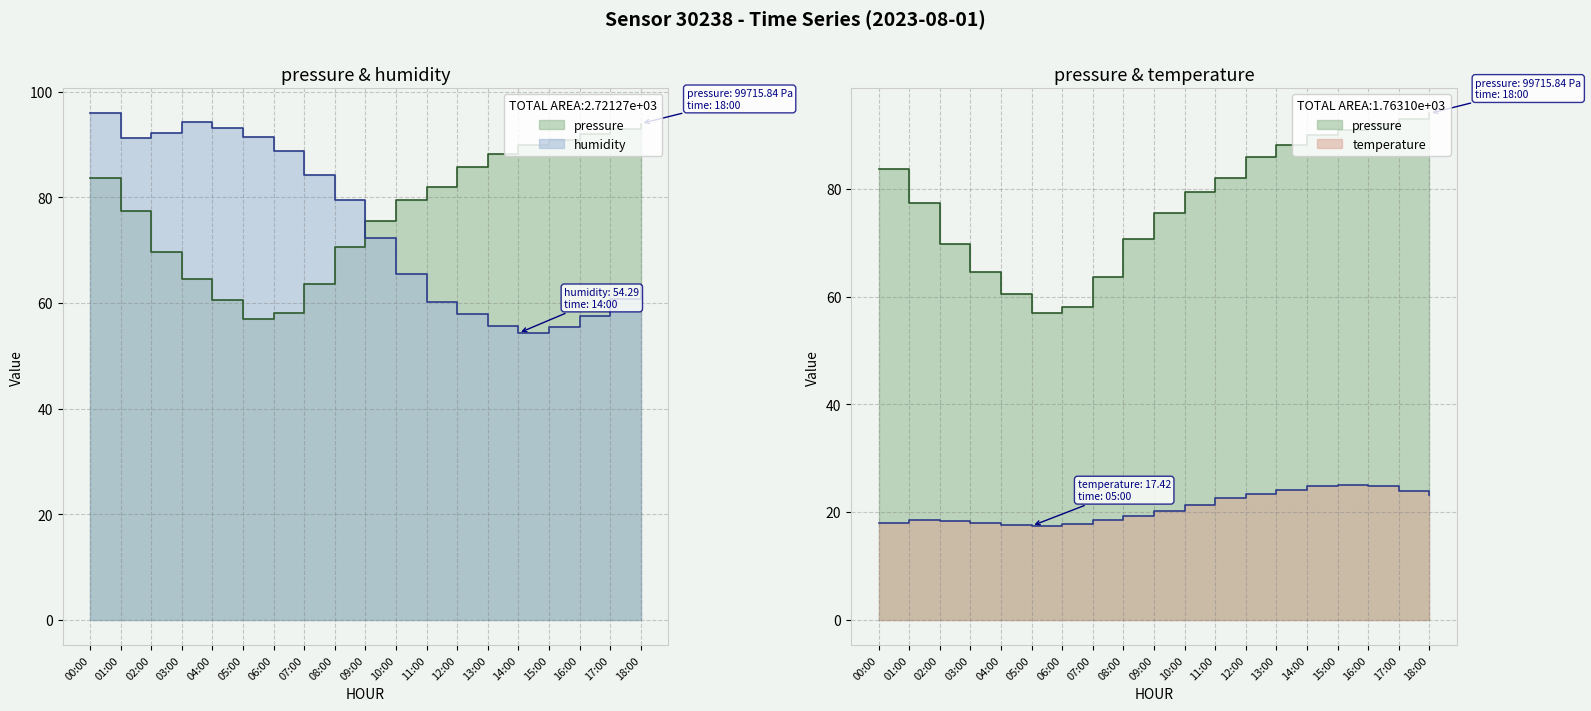

What is the average value of the pressure series?

77.7